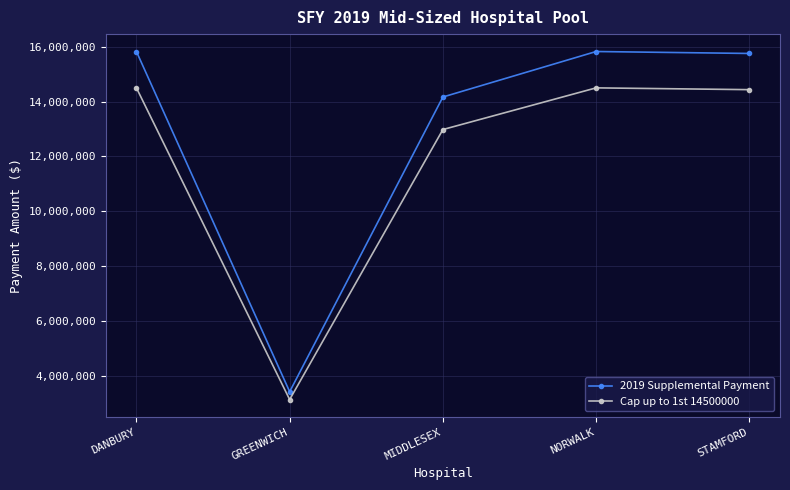

The 2019 Supplemental Payment series shows 9650326 at NORWALK. True or false?

False